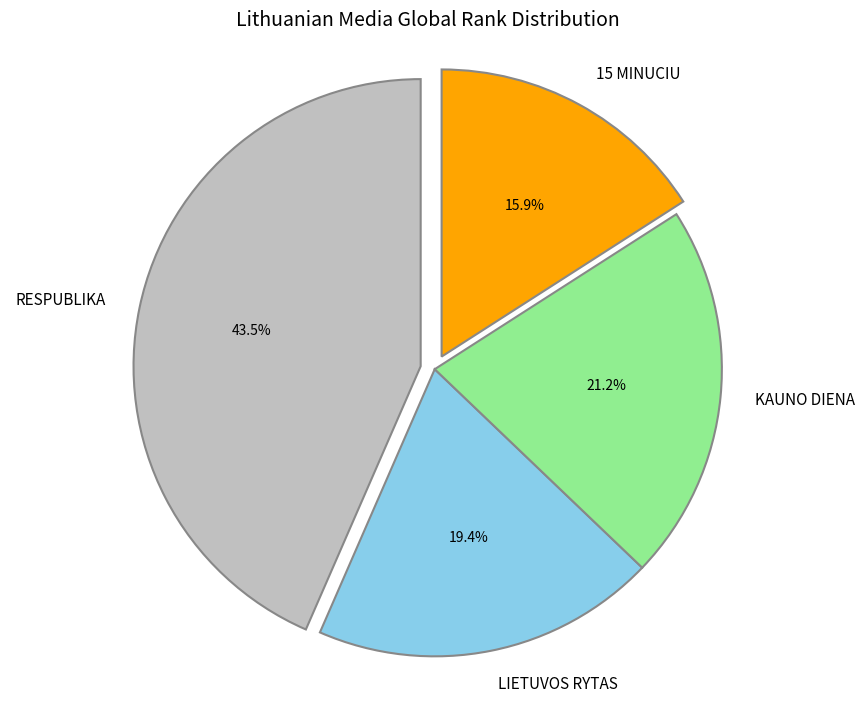

Rank the categories by value from lowest to highest.

15 MINUCIU, LIETUVOS RYTAS, KAUNO DIENA, RESPUBLIKA